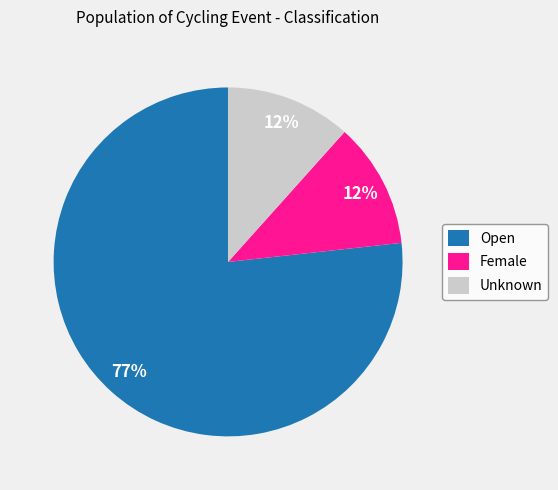

Is there any slice that represents more than half of the pie?

Yes